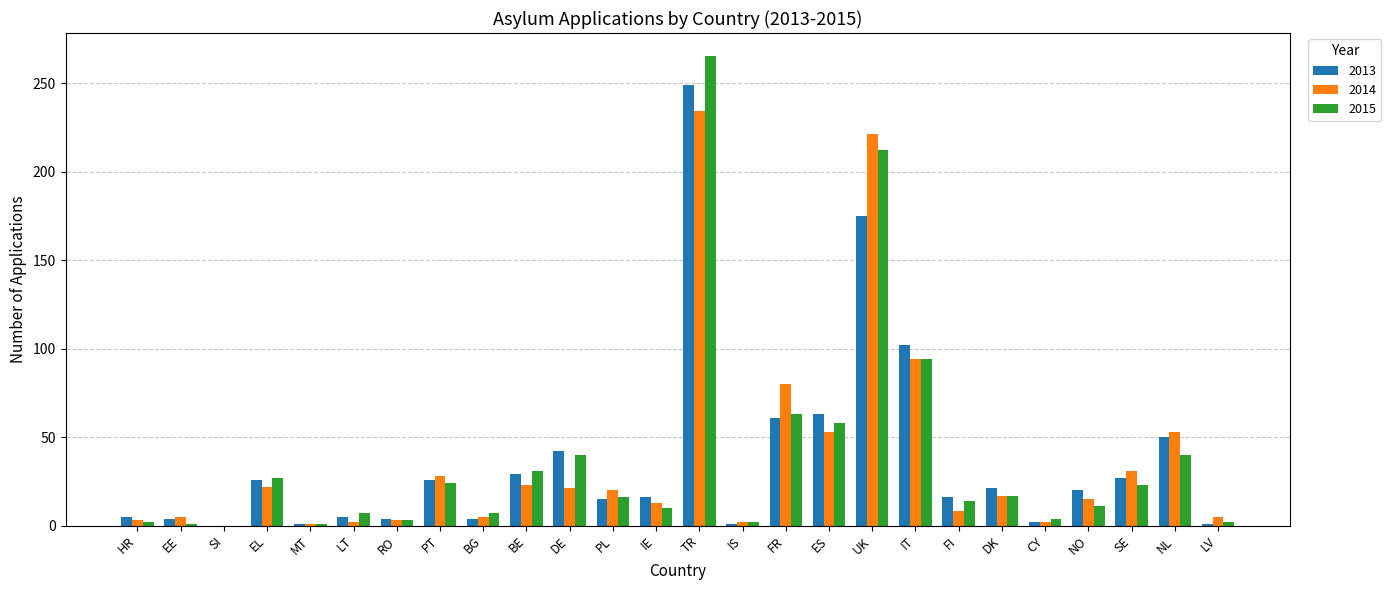

What is the sum of the 2013 values at NO and SI?

20